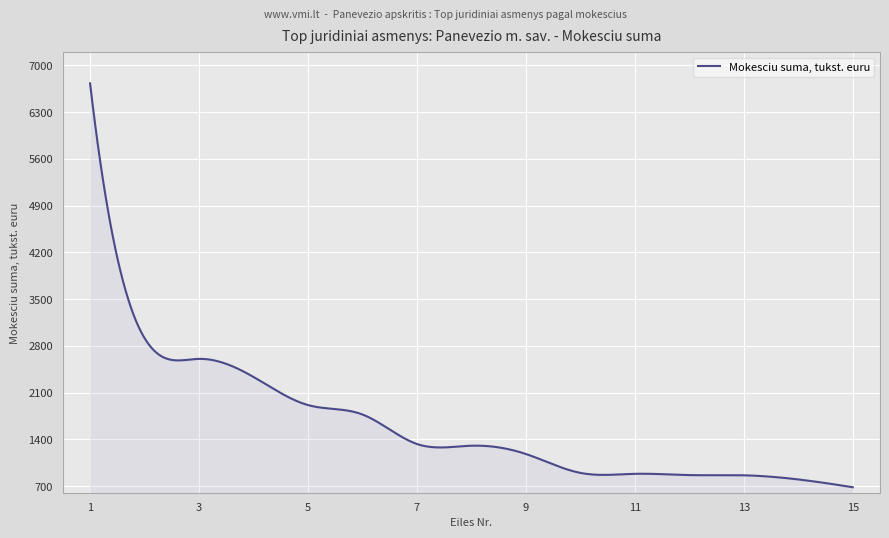

What is the difference between the maximum and minimum values?

6050.0